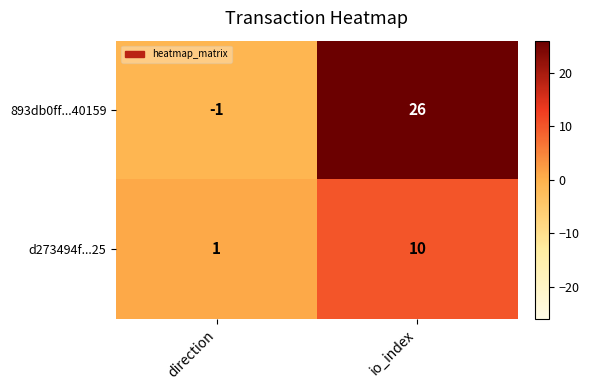

What is the sum of all d273494f...25 values?

11